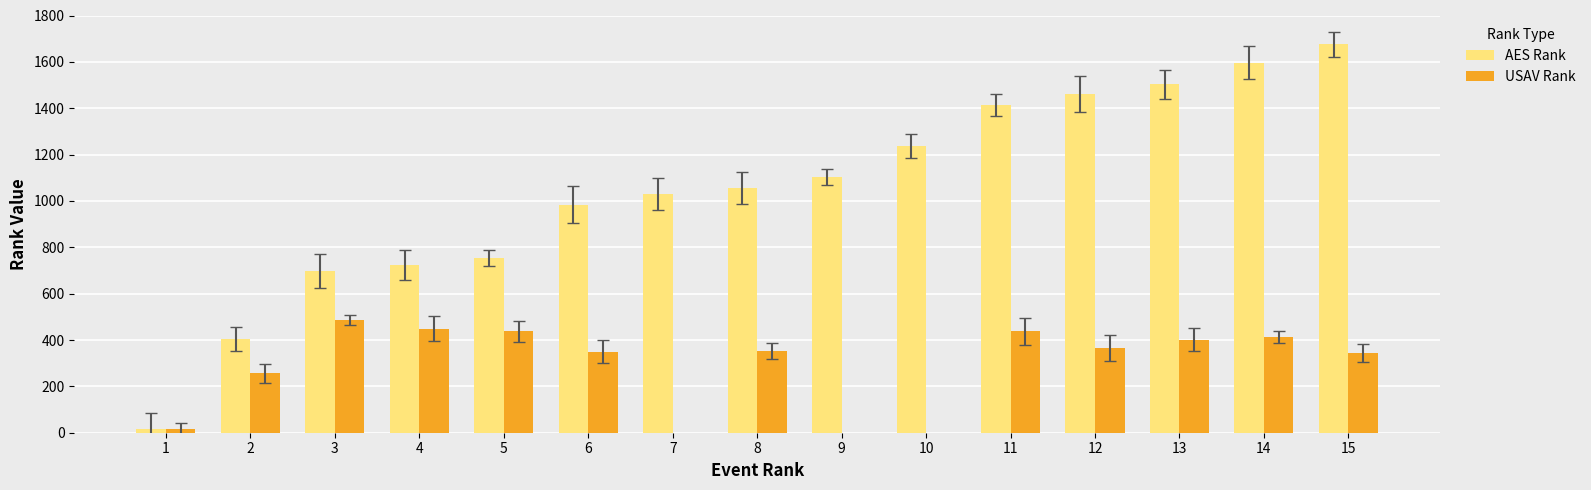

The value of AES Rank at 6 is 984. True or false?

True